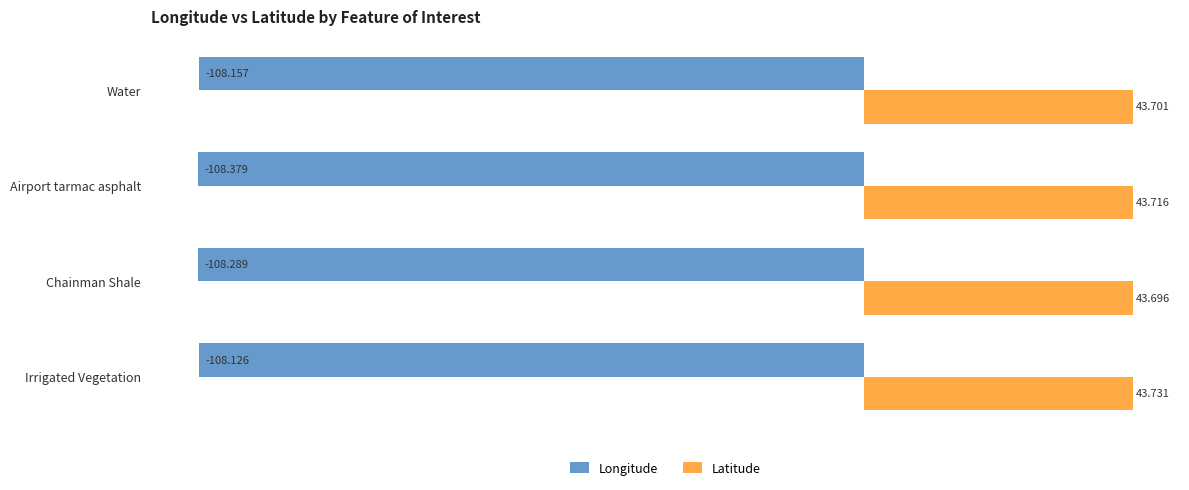

How many categories are shown in the chart?

4